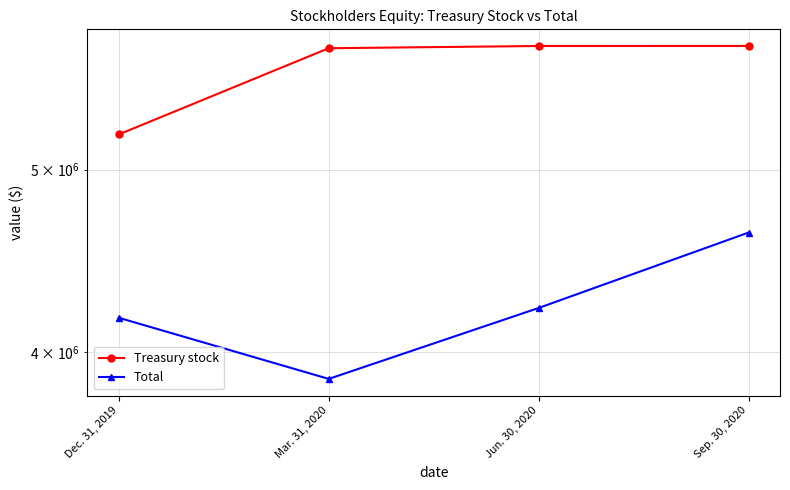

Does the chart have visible grid lines?

Yes